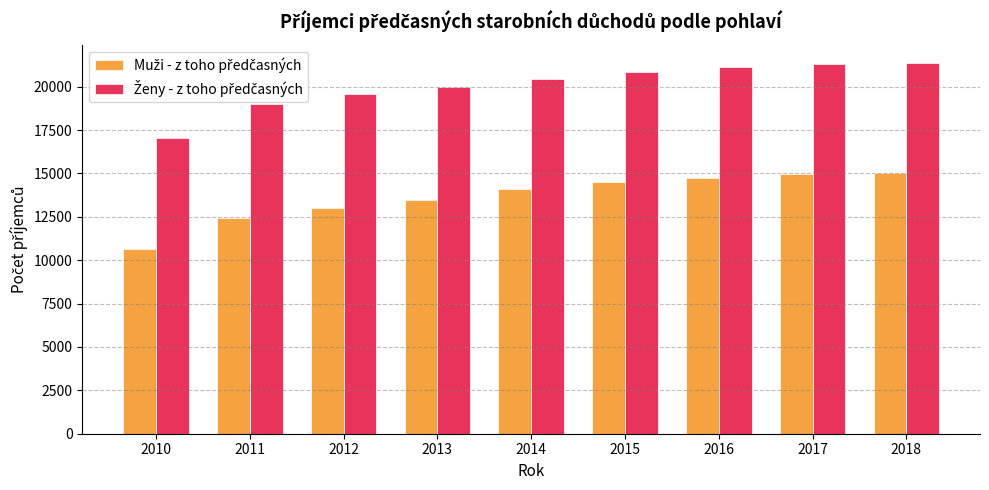

What is the minimum value shown in the chart?

10630